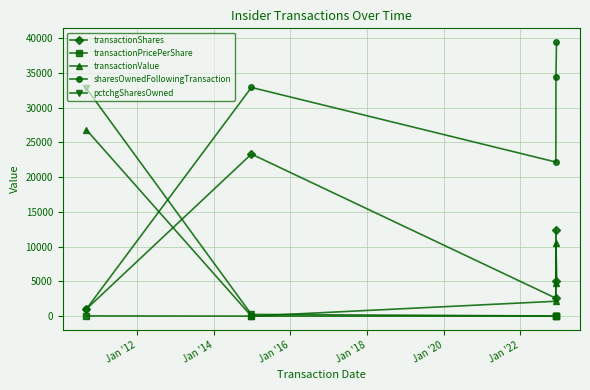

Which series has the widest spread of values?

sharesOwnedFollowingTransaction